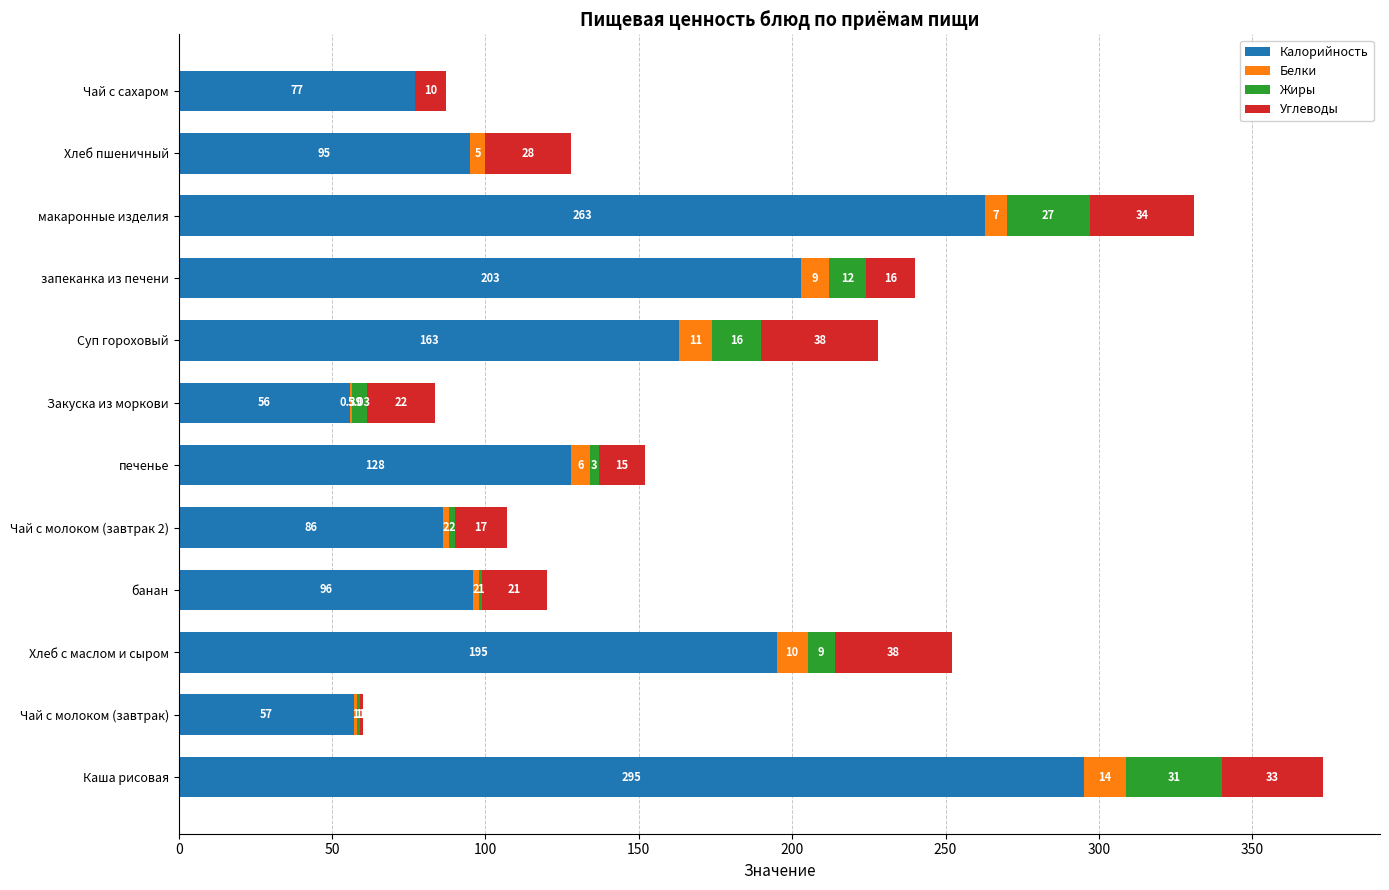

Where is Калорийность nearest to the value 175?

Суп гороховый